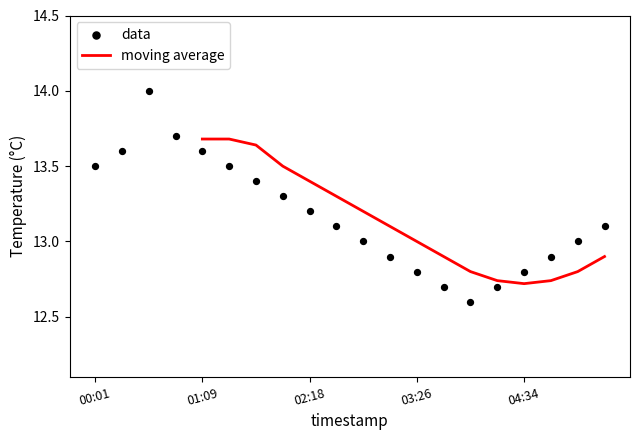

What is the change in value from 03:26 to 03:43?

-0.1